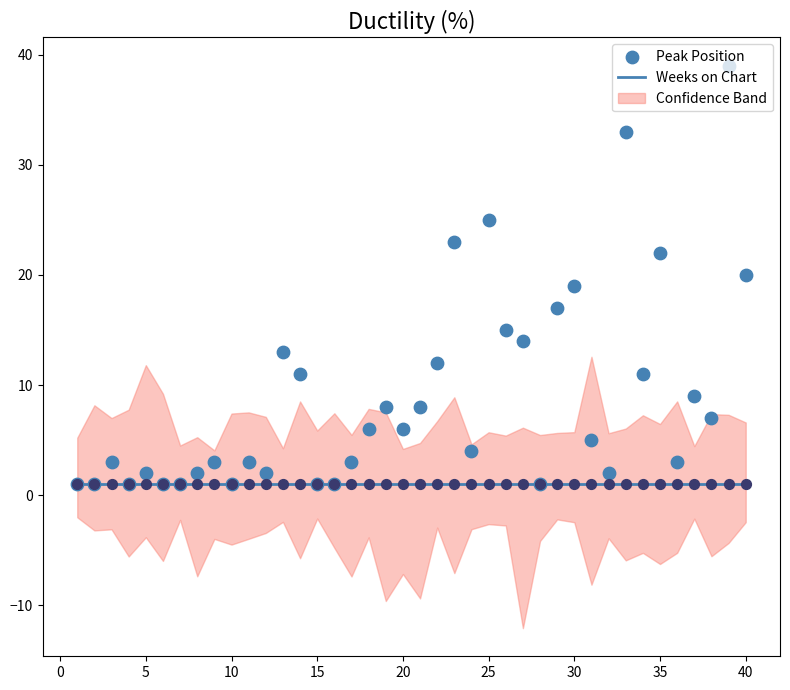

Is the value of Weeks on Chart at 10 greater than the value of Peak Position at 22?

No